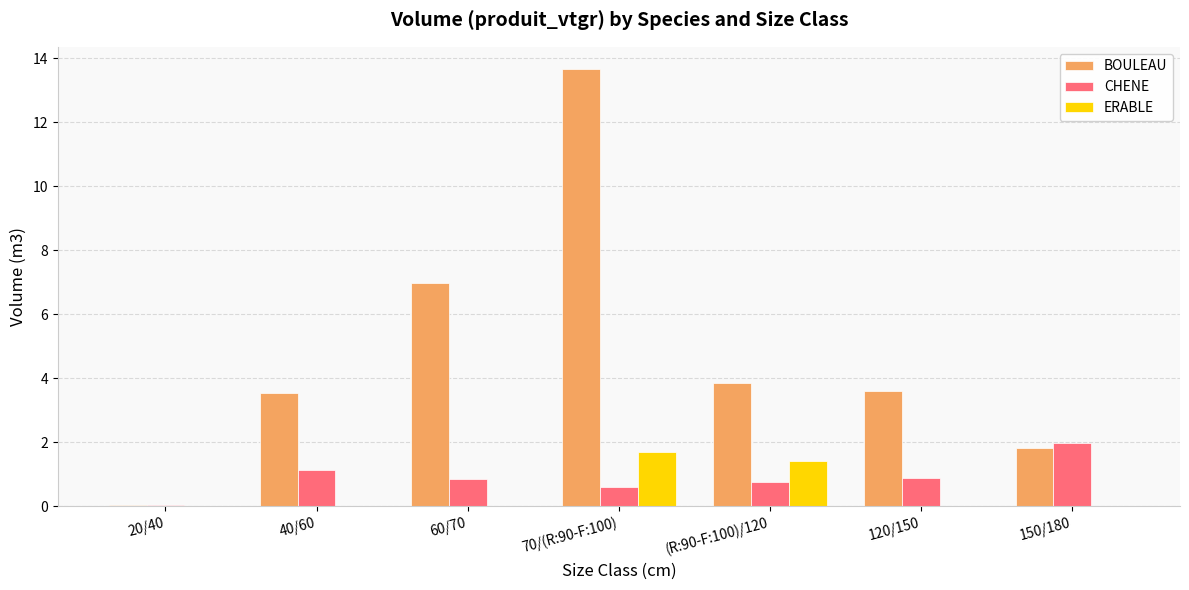

Which label corresponds to the largest value in the chart?

70/(R:90-F:100)